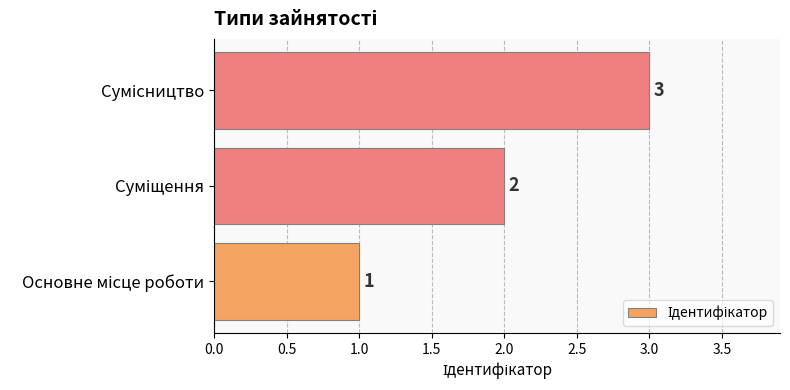

What is the maximum value shown in the chart?

3